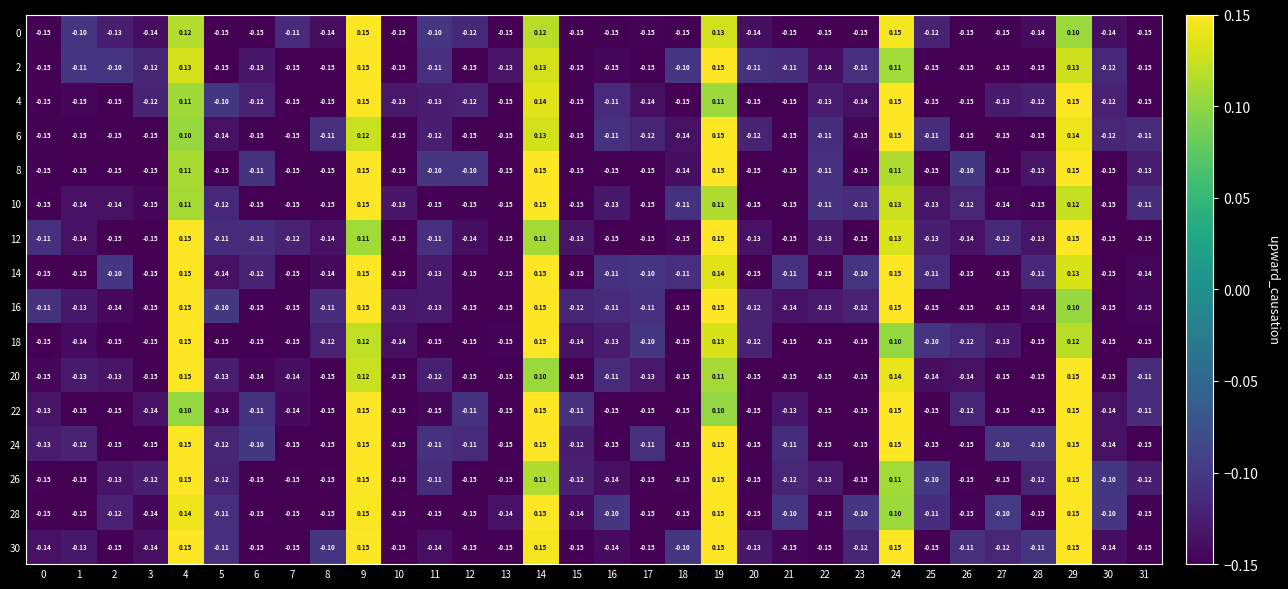

Which series changed the most between 27 and 31?

28